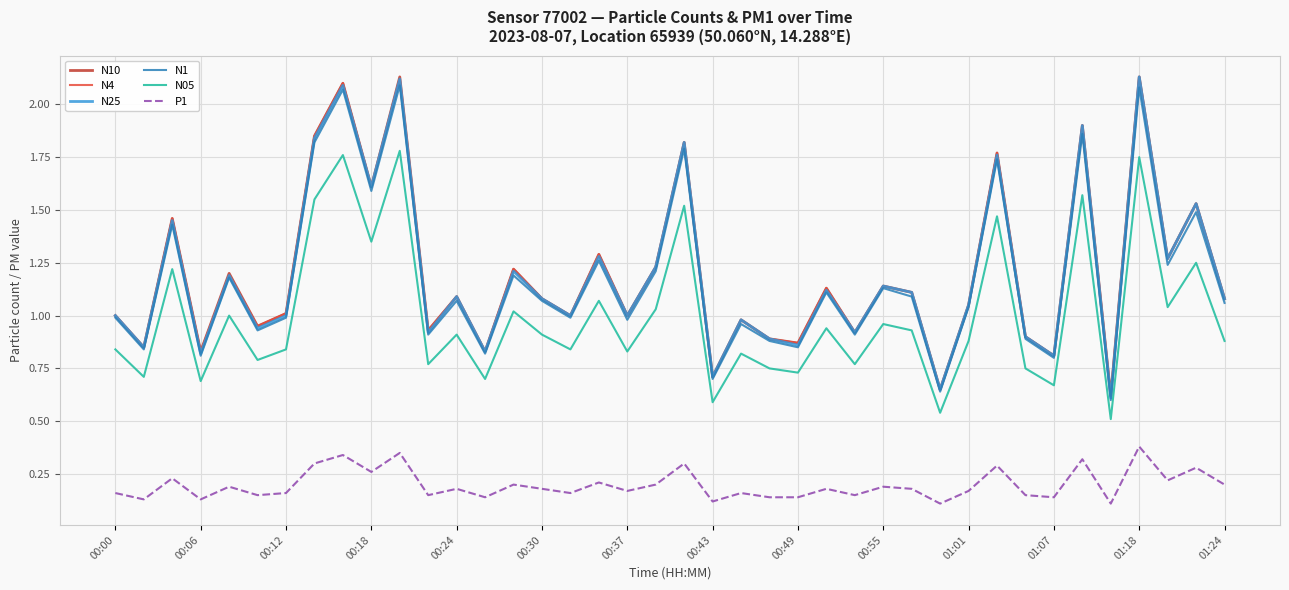

True or false: P1 and N25 intersect in this chart.

False